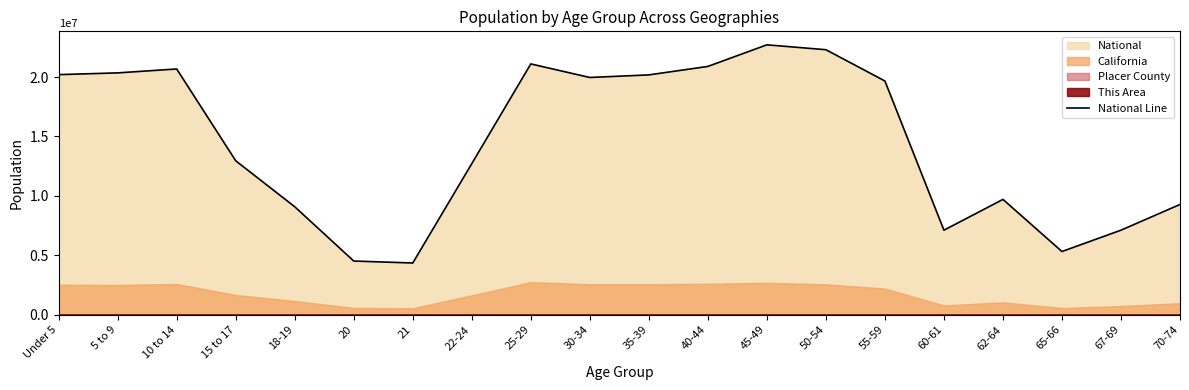

What is the greatest value displayed?

22708591